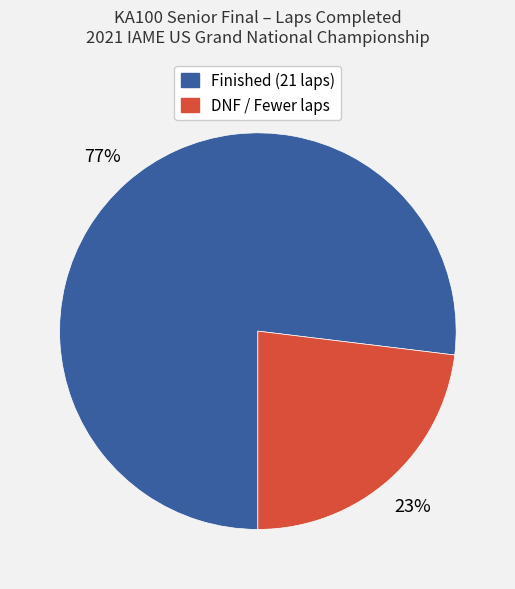

Is there a majority slice in this chart?

Yes